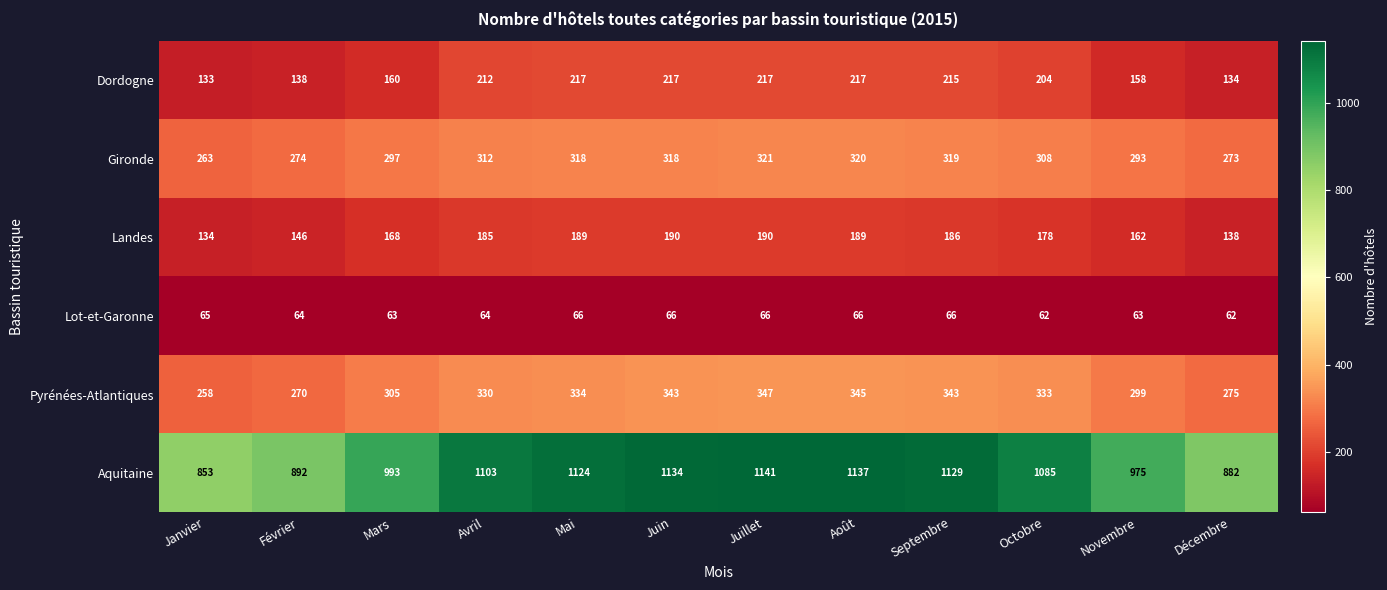

Which series changed the most between Janvier and Juillet?

Aquitaine